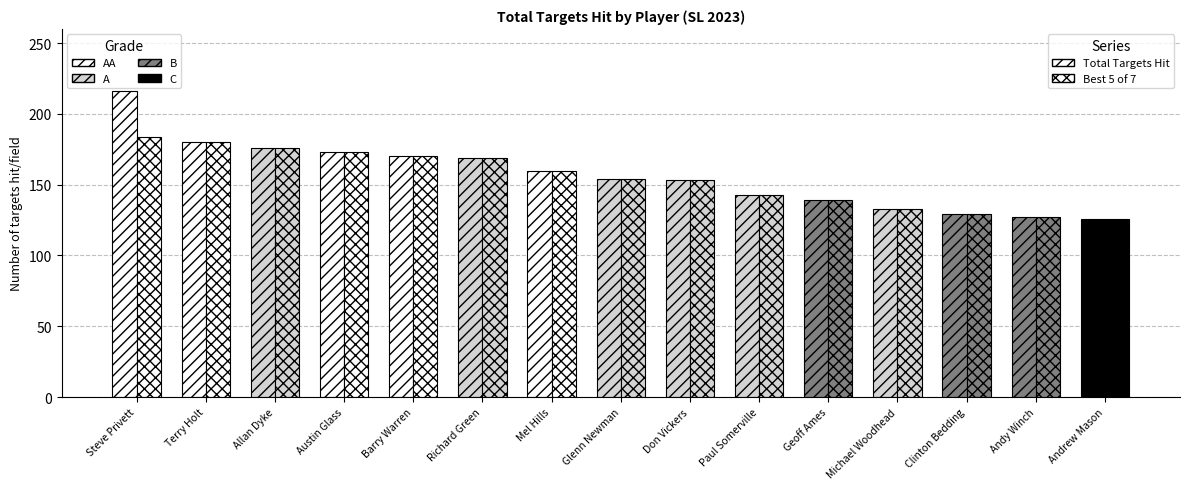

The value of Best 5 of 7 as score at Michael Woodhead is 133. True or false?

True